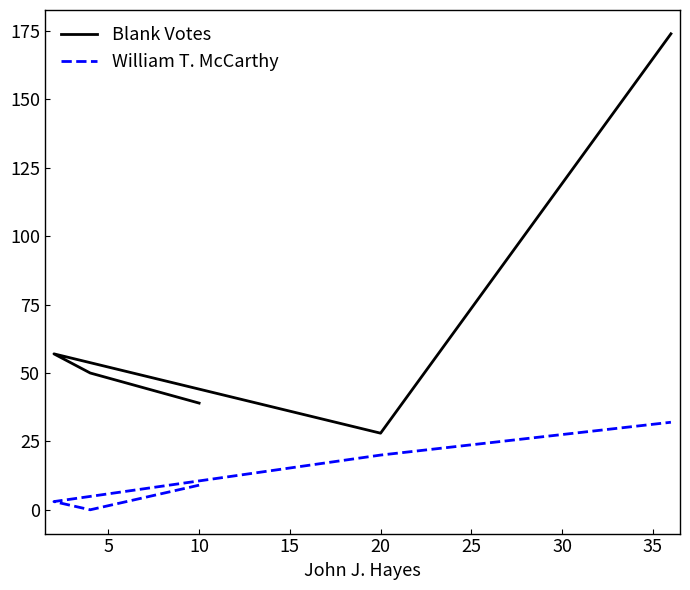

True or false: Blank Votes and William T. McCarthy cross at least once.

False